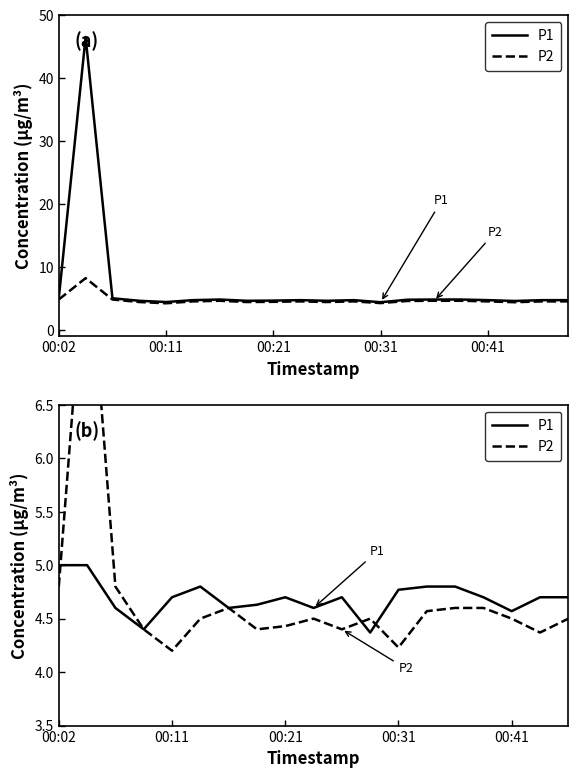

Does the chart display data point markers on the line(s)?

No